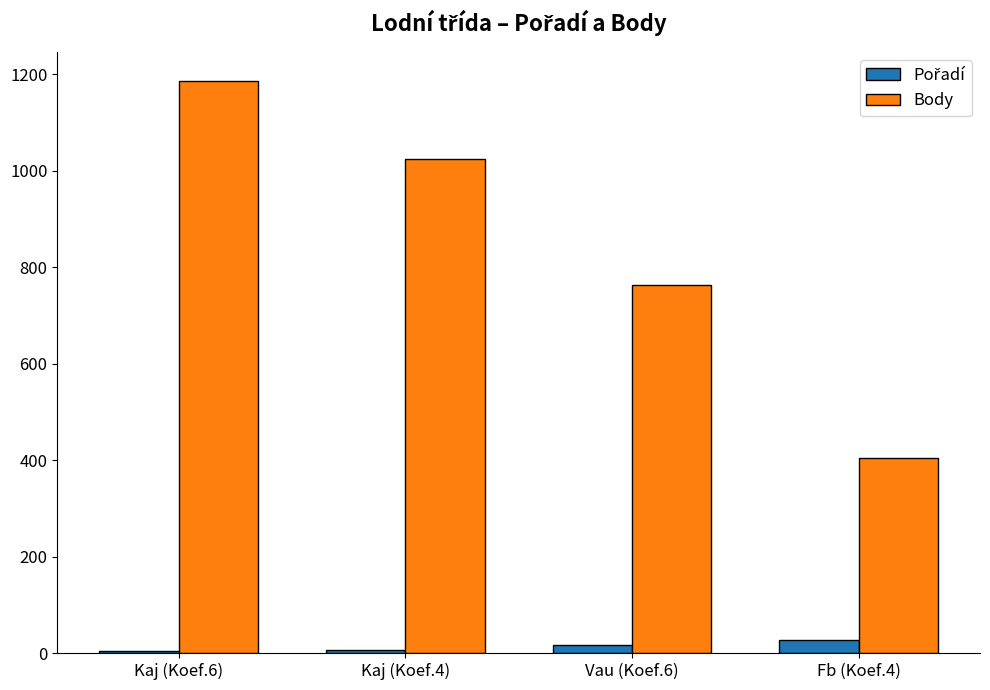

What position from the left is Kaj (Koef.4)?

2